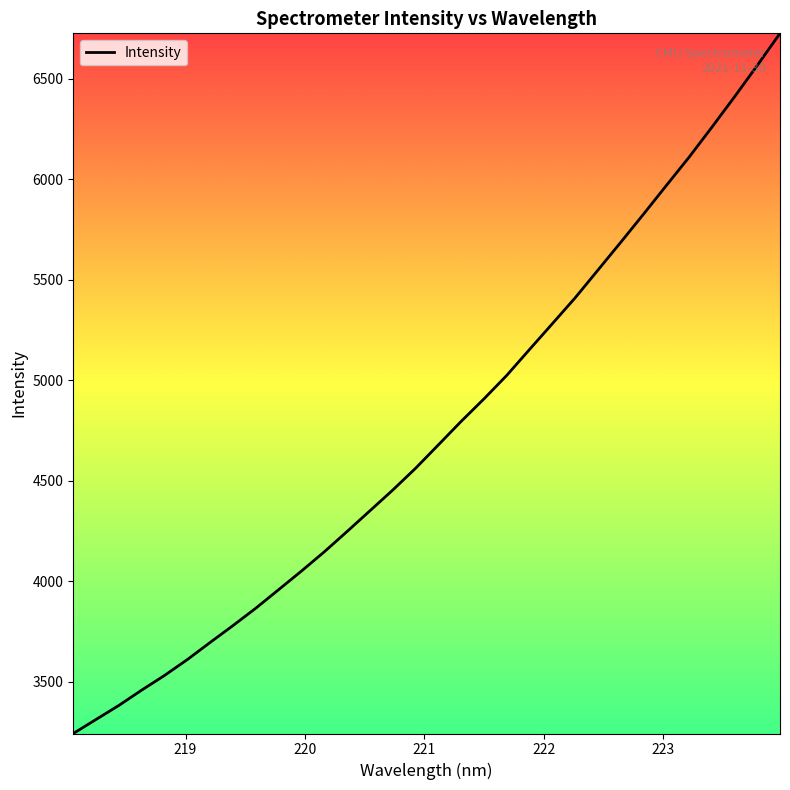

How many values exceed 4677?

16